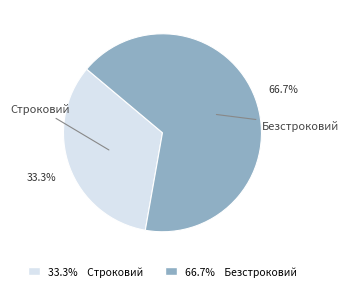

How many slices are in this pie chart?

2